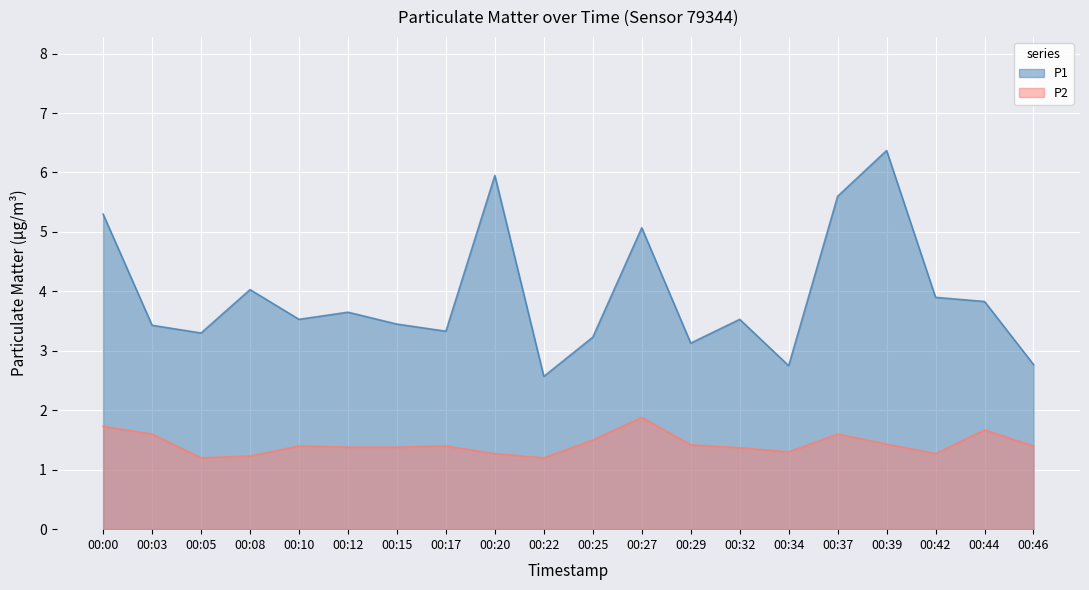

What is the value of the P1 point at the 9th from the left?

6.0